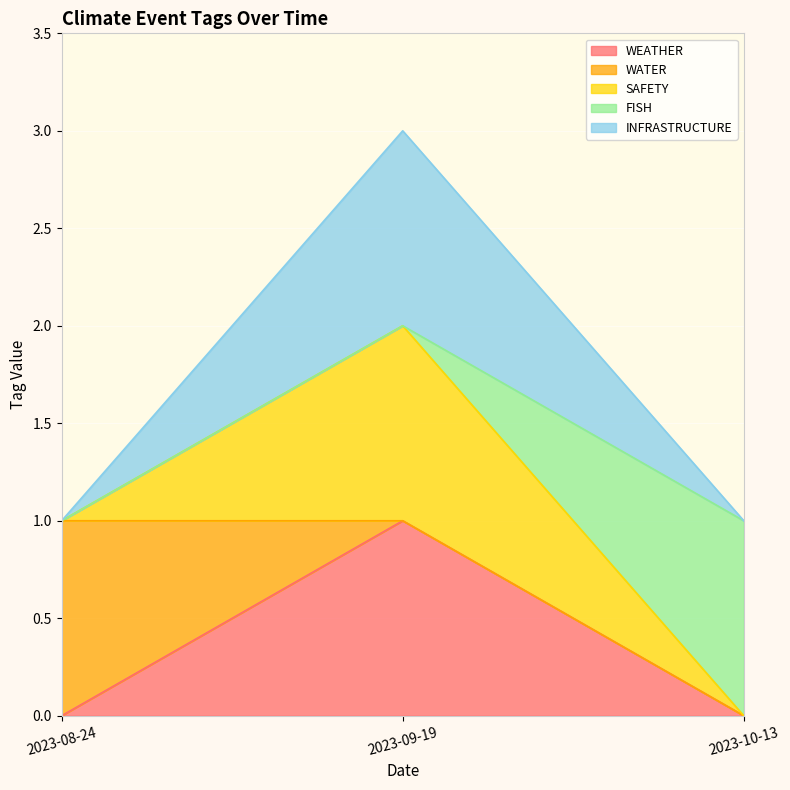

Which category has the lowest value in the SAFETY series?

2023-08-24